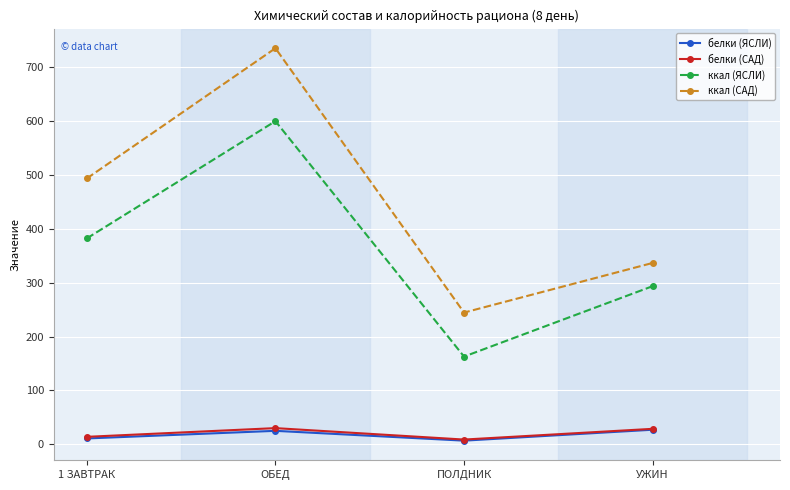

At how many categories does at least one series exceed 39?

4